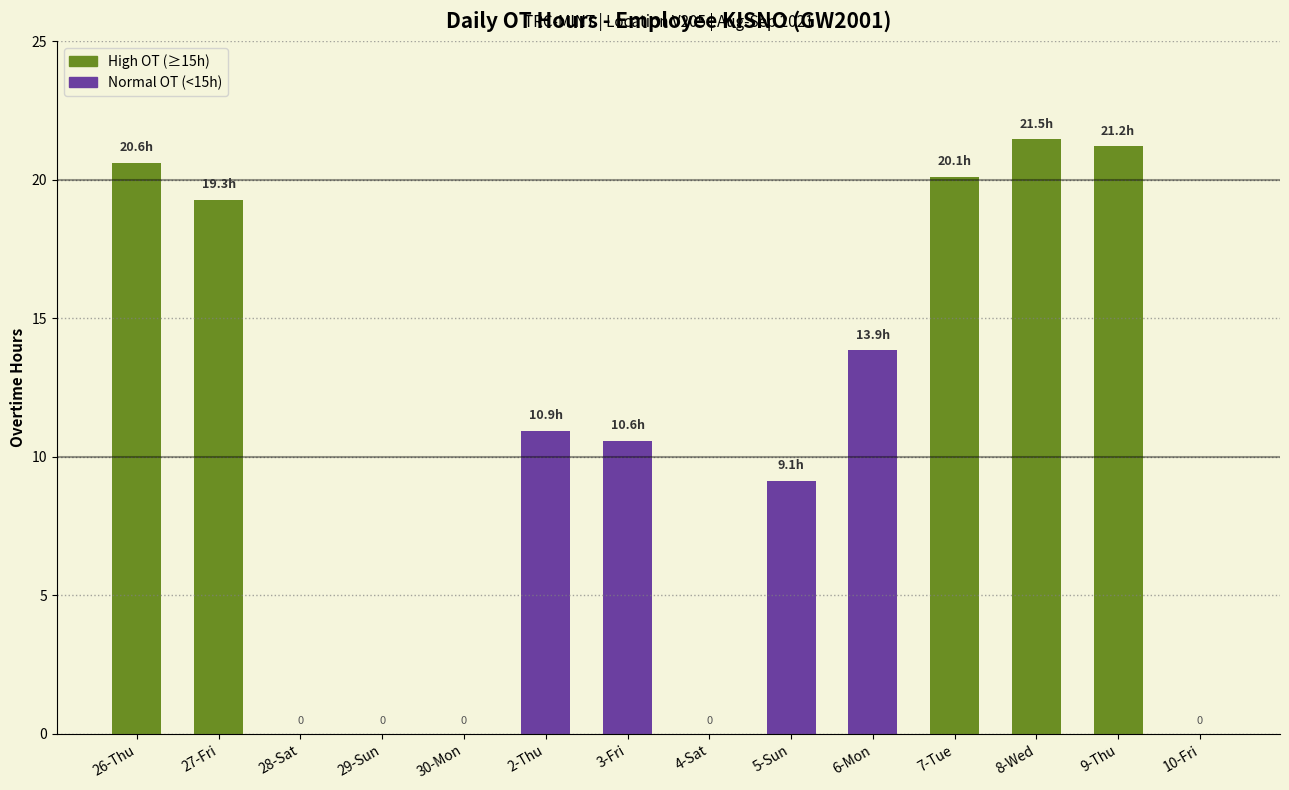

What is the sum of all values?

147.2